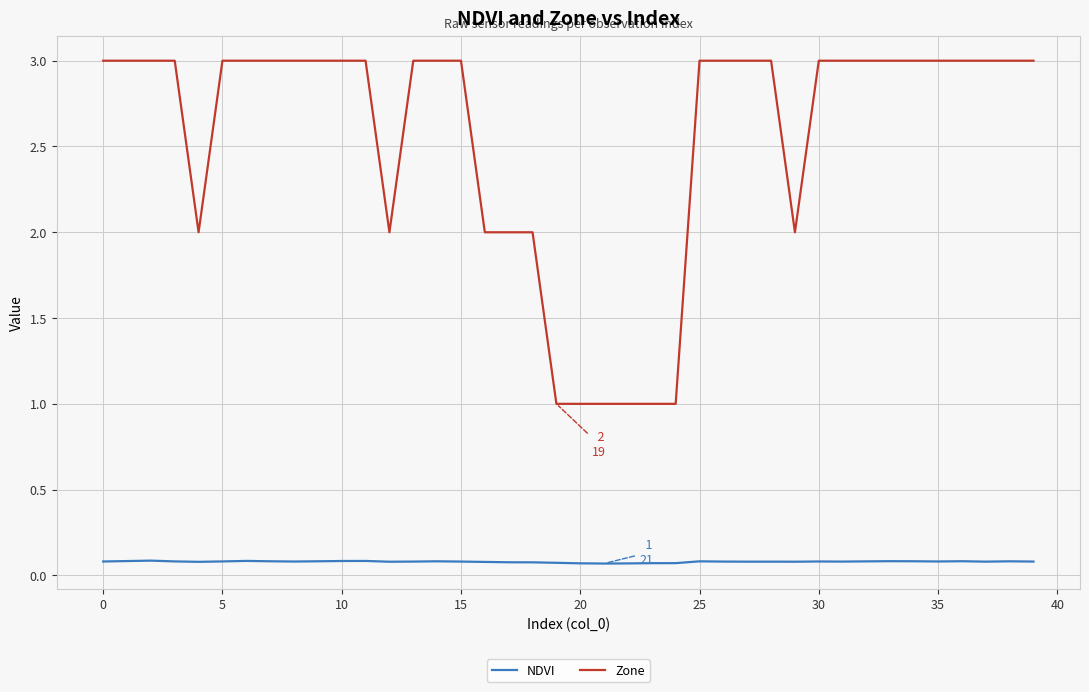

What are all the series names shown in the legend?

NDVI, Zone